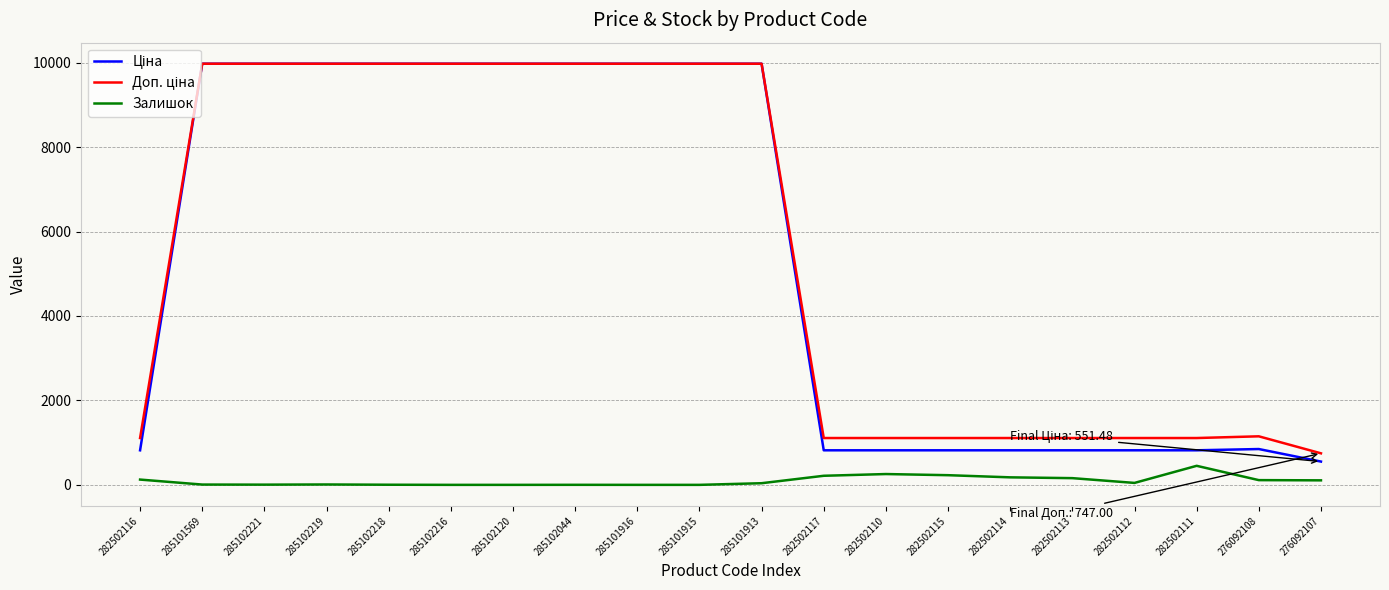

What is the maximum value shown in the chart?

9975.0